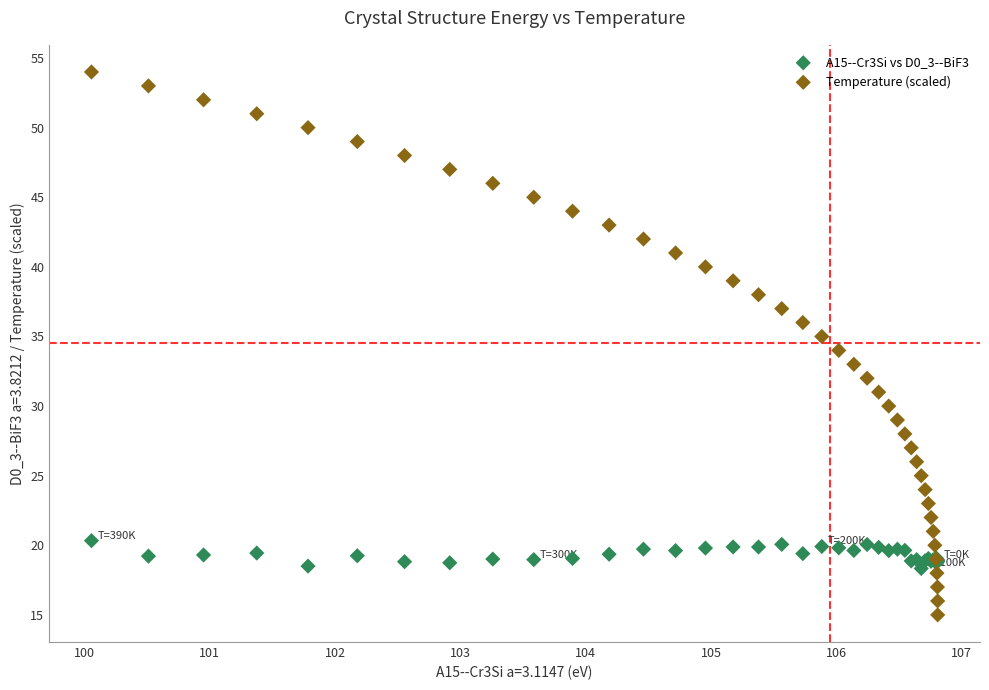

What is the X range (max minus min) for the scatter plot?

6.7